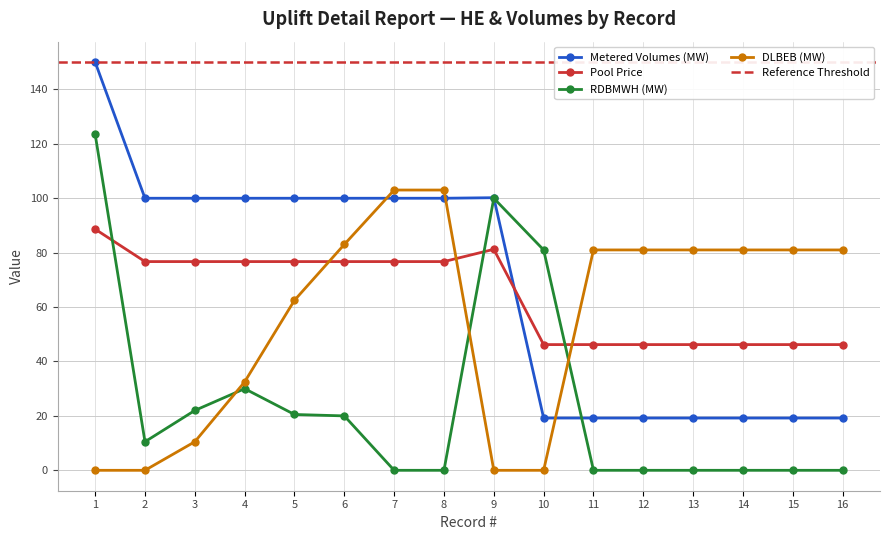

What is the sum of the DLBEB (MW) values at 1 and 8?

103.0